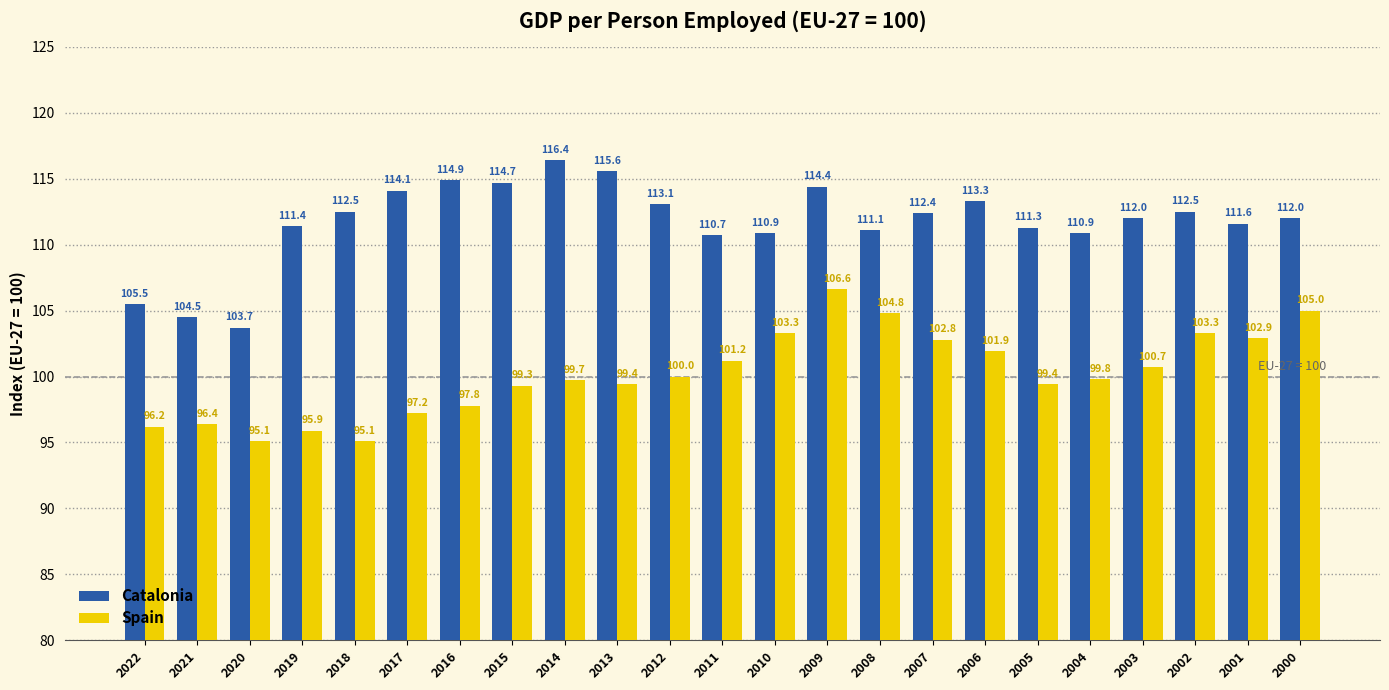

Between 2018 and 2012, which series saw the biggest shift?

Spain